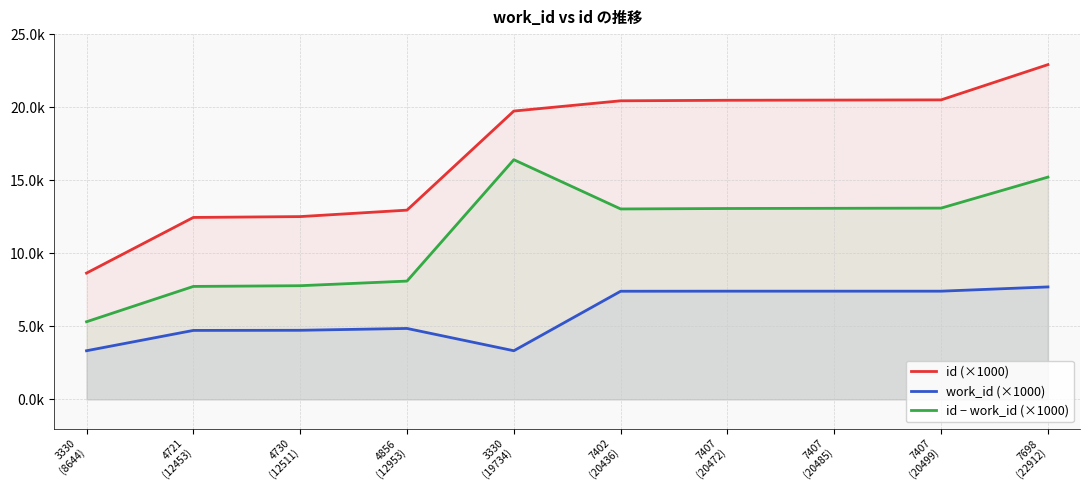

What is the smallest value displayed?

3.3